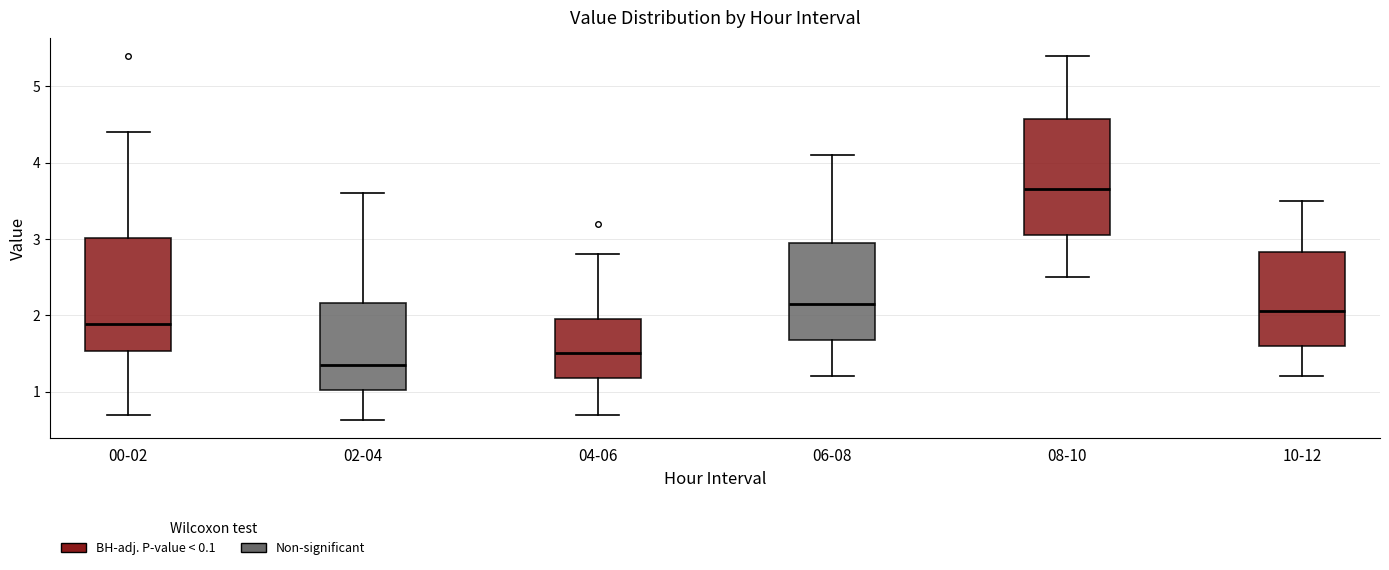

Reading left to right, transcribe this box plot: for each box, give where its median line is, the range the box spans, and where its two whiskers end, as read against the y-axis. The values are not printed on the chart, so give them approximately, as read against the axis.

00-02: median 1.9, box 1.5 to 3.0, whiskers 0.7 to 4.4
02-04: median 1.4, box 1.0 to 2.2, whiskers 0.6 to 3.6
04-06: median 1.5, box 1.2 to 2.0, whiskers 0.7 to 2.8
06-08: median 2.2, box 1.7 to 3.0, whiskers 1.2 to 4.1
08-10: median 3.7, box 3.1 to 4.6, whiskers 2.5 to 5.4
10-12: median 2.1, box 1.6 to 2.8, whiskers 1.2 to 3.5